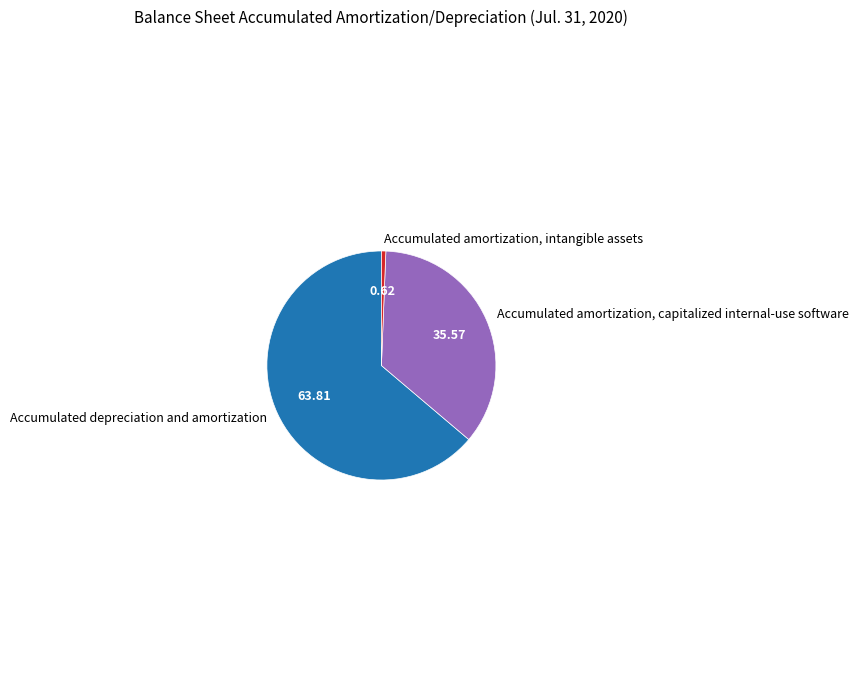

Combined, do Accumulated depreciation and amortization and Accumulated amortization, capitalized internal-use software account for over 50%?

Yes